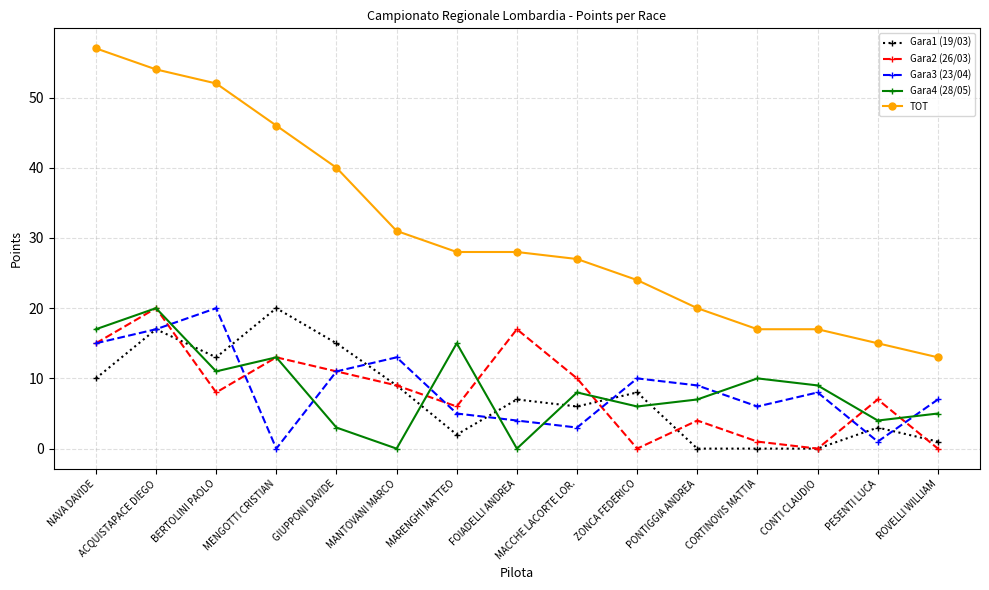

How many values in Gara3 (23/04) are above zero?

14